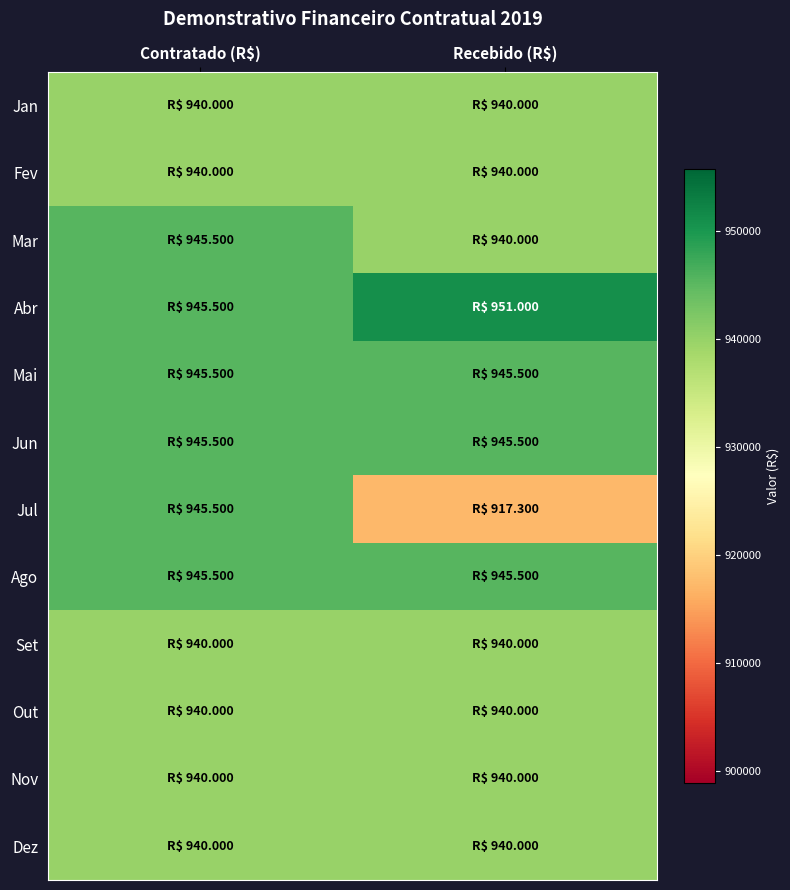

Between Recebido (R$) and Contratado (R$), which is larger?

Recebido (R$)